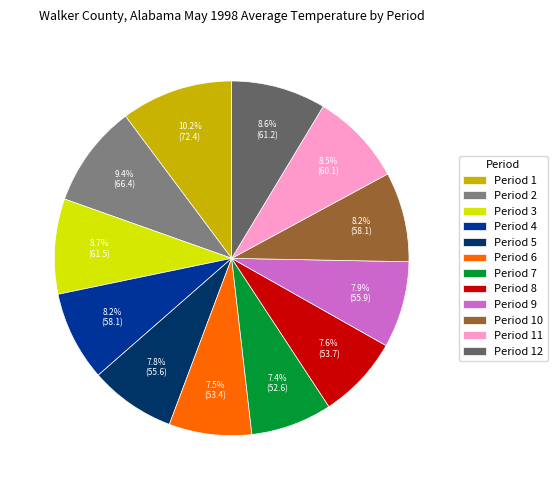

Between Period 10 and Period 2, which is larger?

Period 2